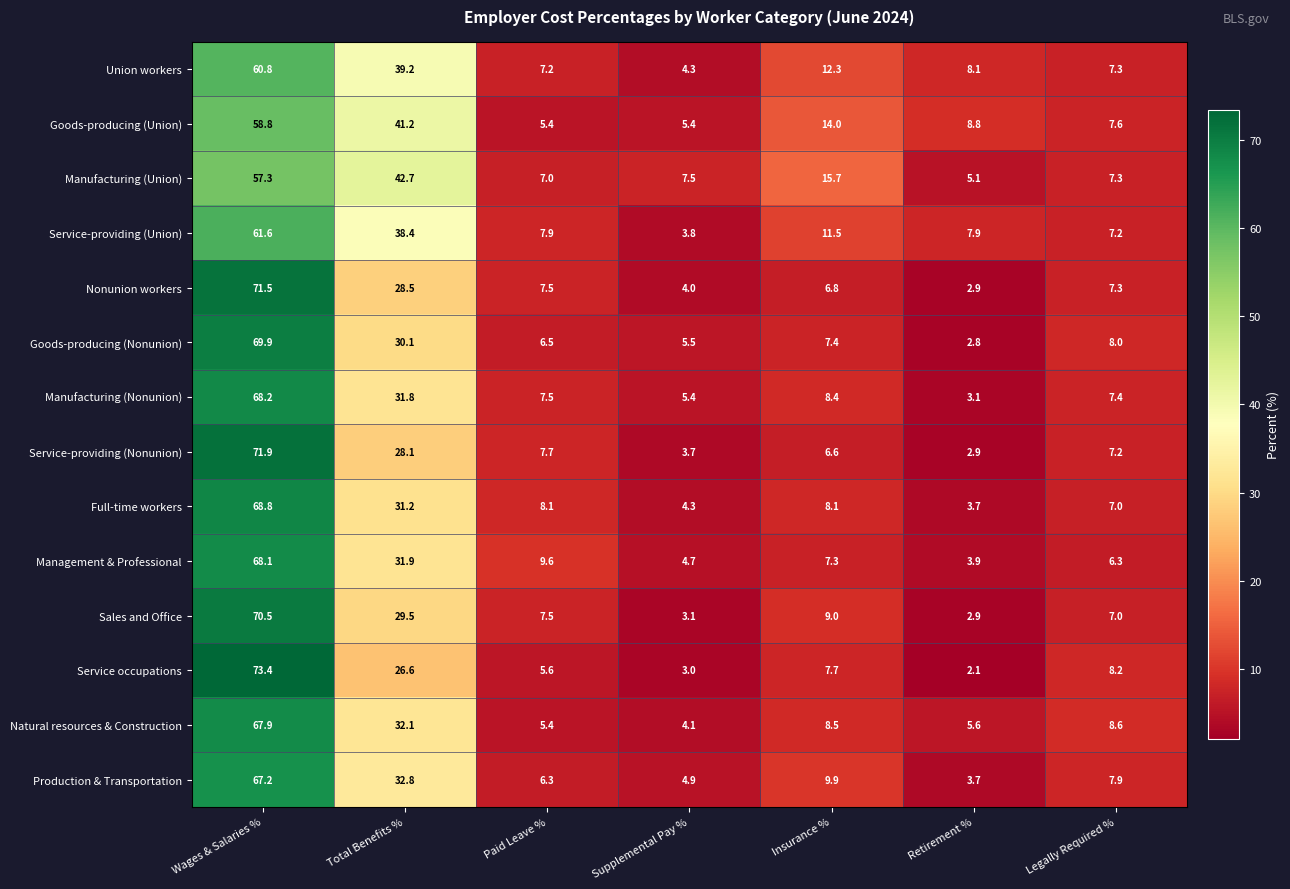

At which category is the sum across all series the highest?

Wages & Salaries %